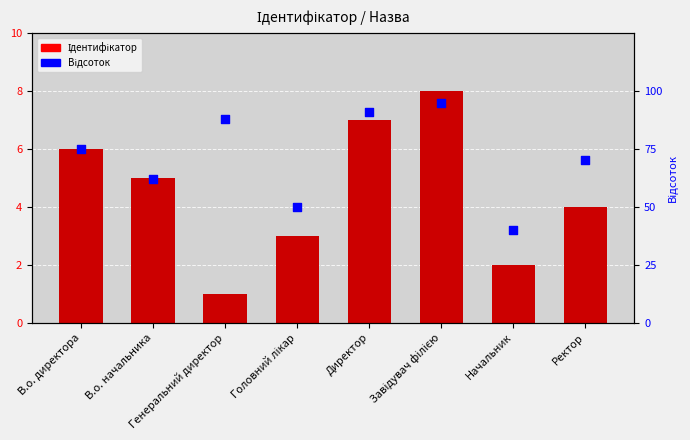

Which series contains the lowest Y value?

Ідентифікатор